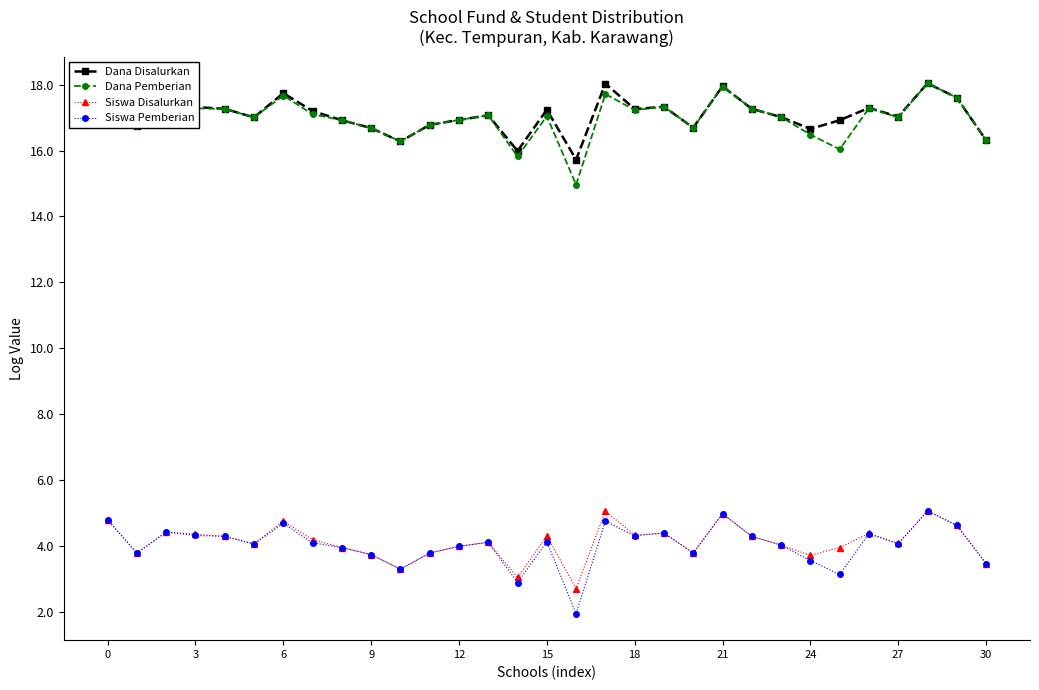

How many categories are shown in the chart?

31